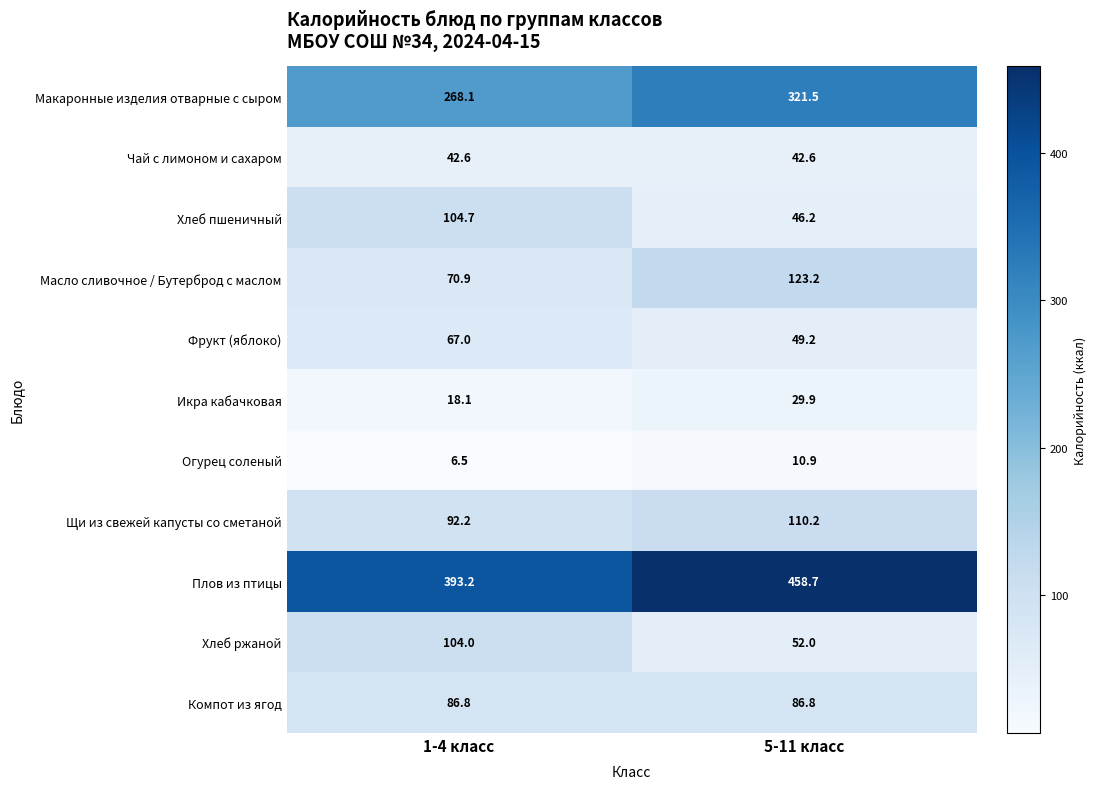

The Макаронные изделия отварные с сыром series shows 268.1 at 1-4 класс. True or false?

True